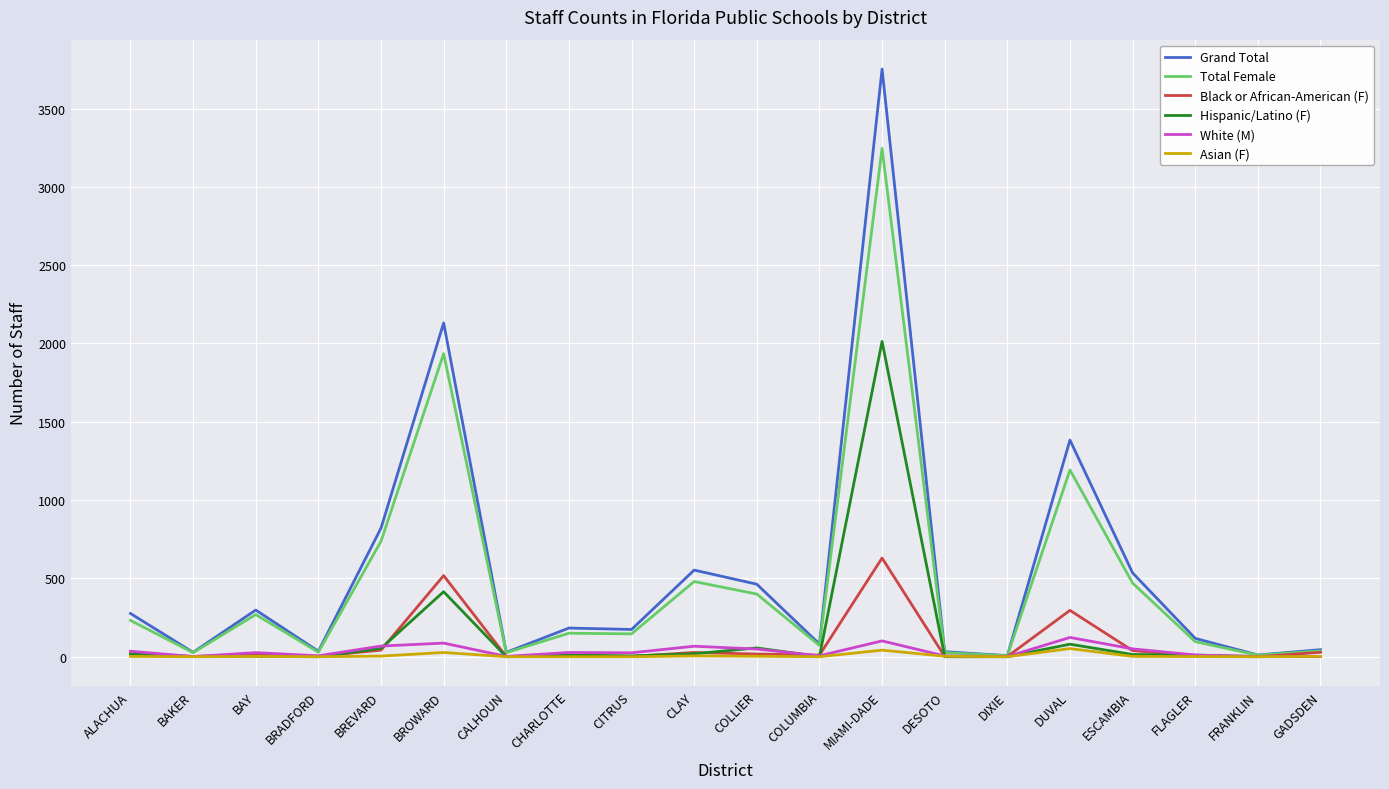

True or false: Black or African-American (F) has a value of 19 at ALACHUA.

True